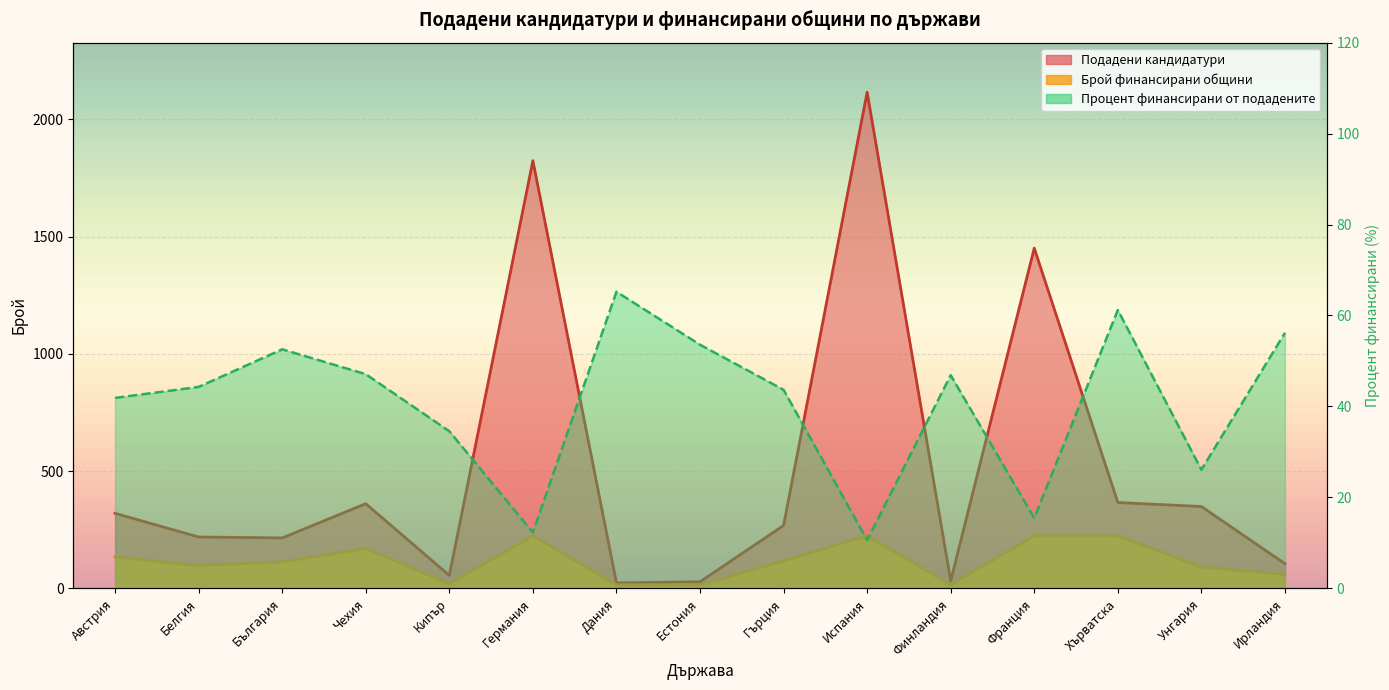

True or false: Подадени кандидатури and Брой финансирани общини cross at least once.

False